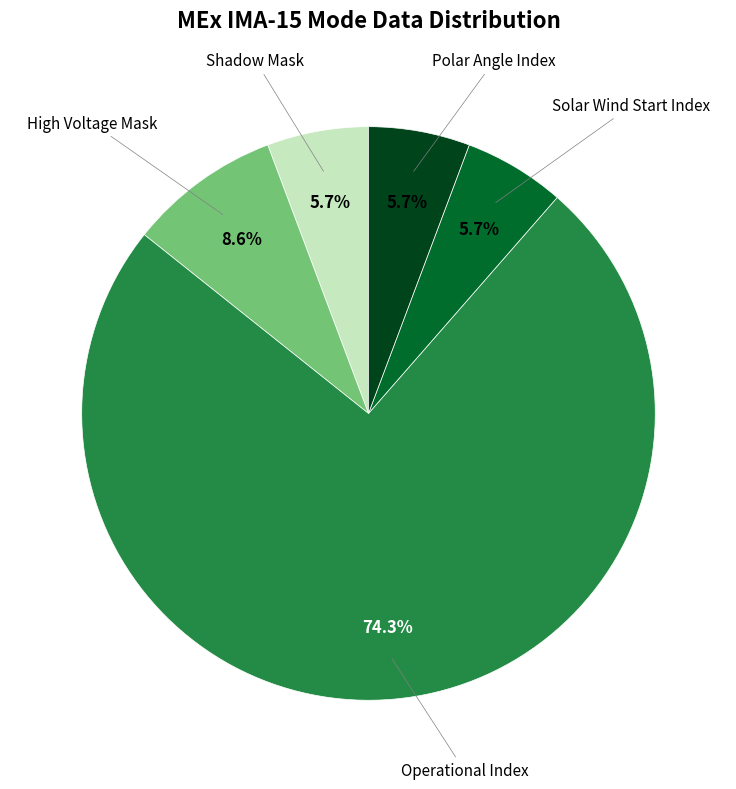

Does any single category account for the majority?

Yes